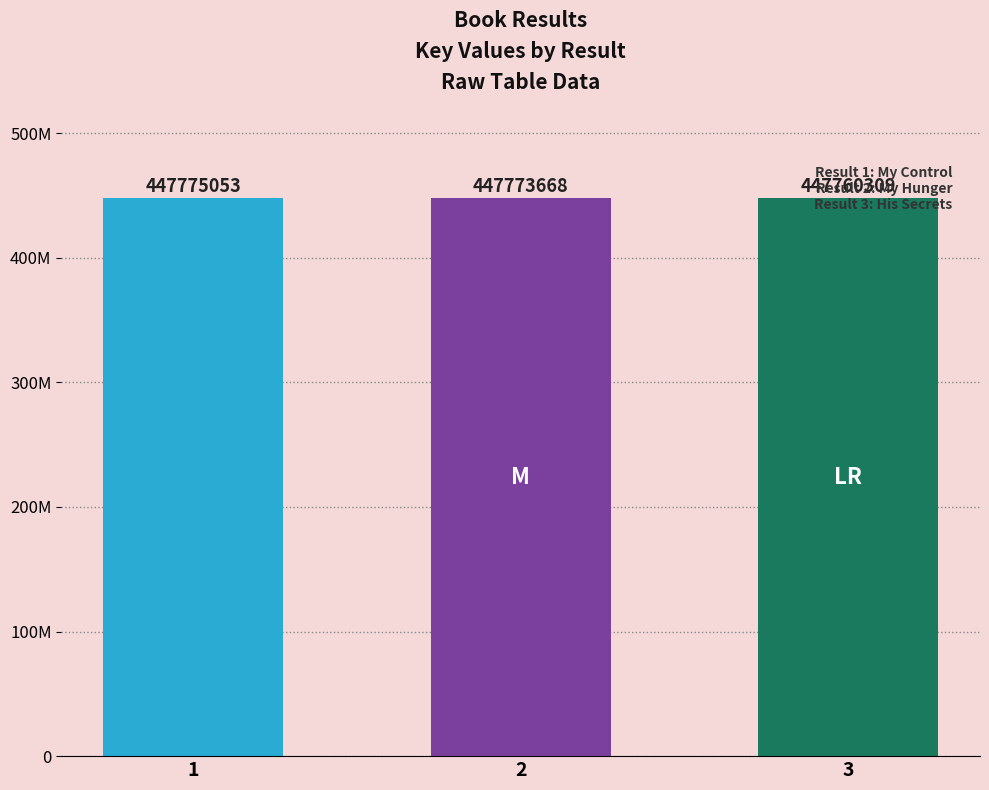

How many values exceed 447773668?

1